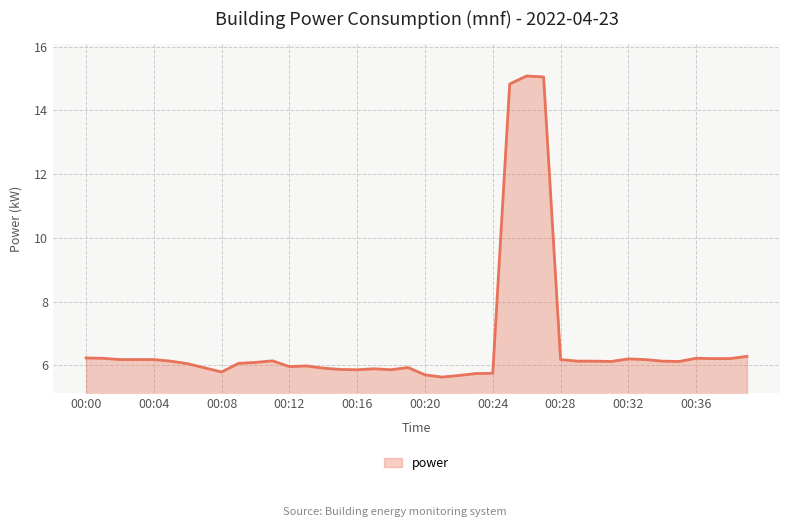

What is the smallest value displayed?

5.6